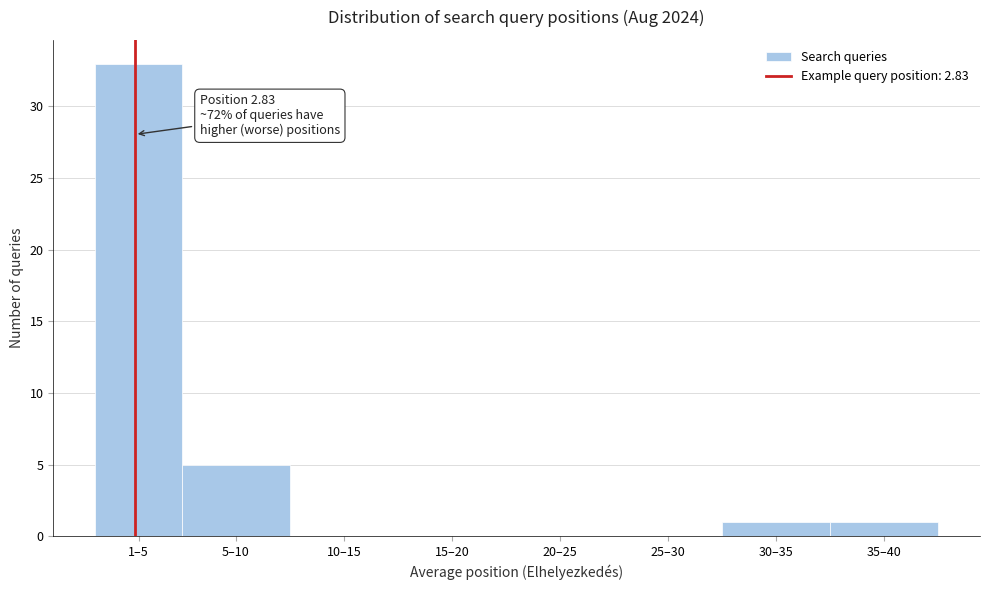

Reading left to right, extract all data points from this chart.

1–5=33	5–10=5	10–15=0	15–20=0	20–25=0	25–30=0	30–35=1	35–40=1